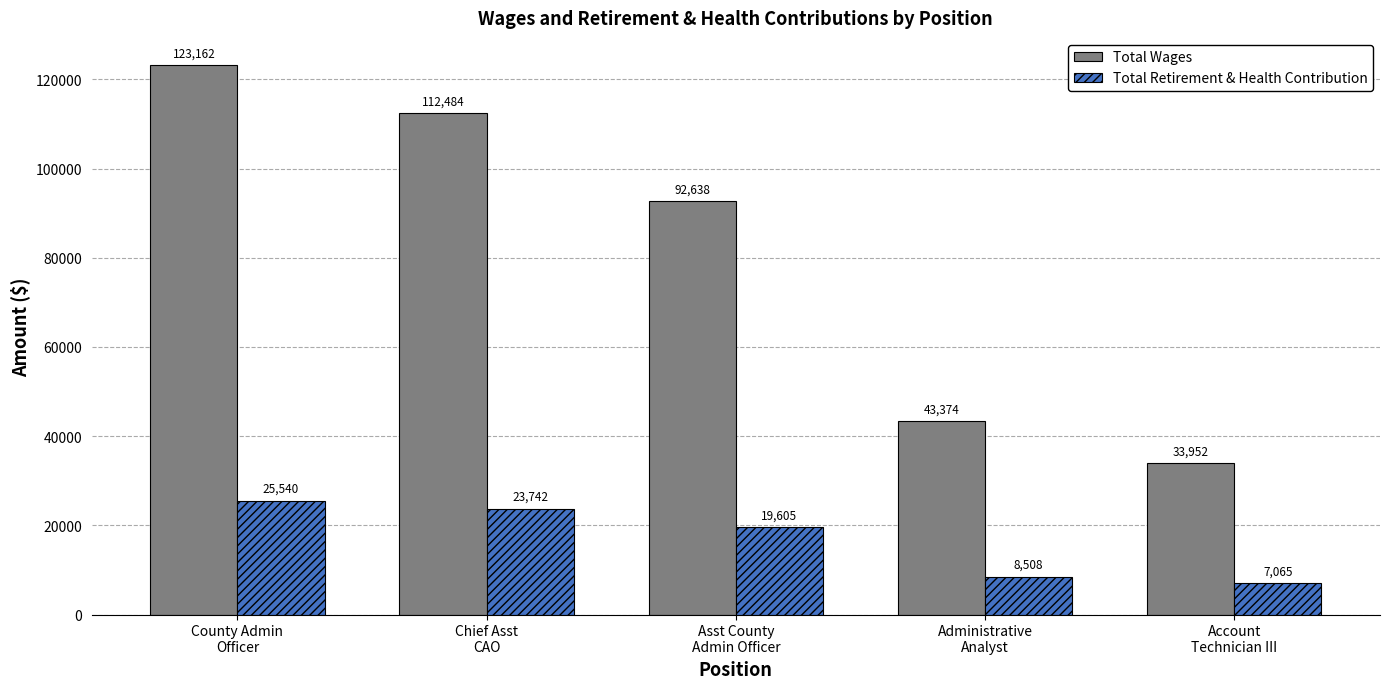

List the series in order of their overall mean, lowest first.

Total Retirement & Health Contribution, Total Wages